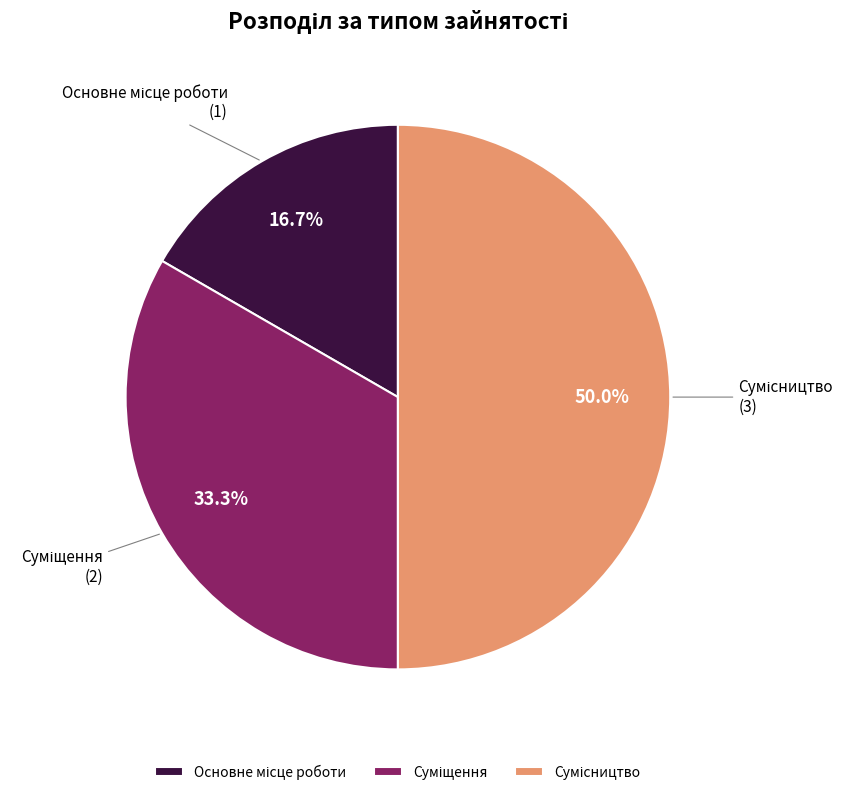

What is the total percentage of Суміщення and Основне місце роботи?

50.0%